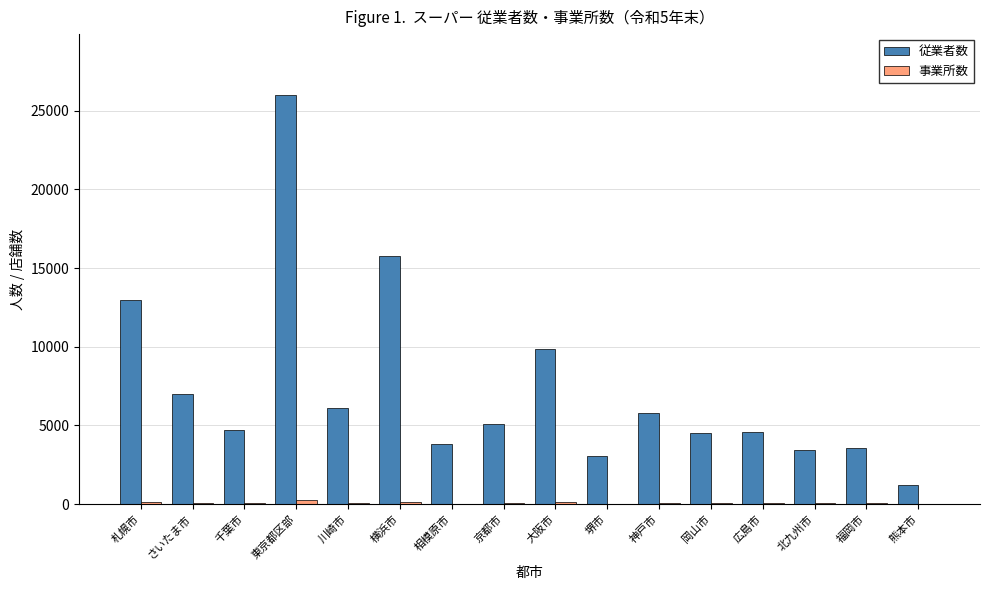

Which series has the largest total across all categories?

従業者数